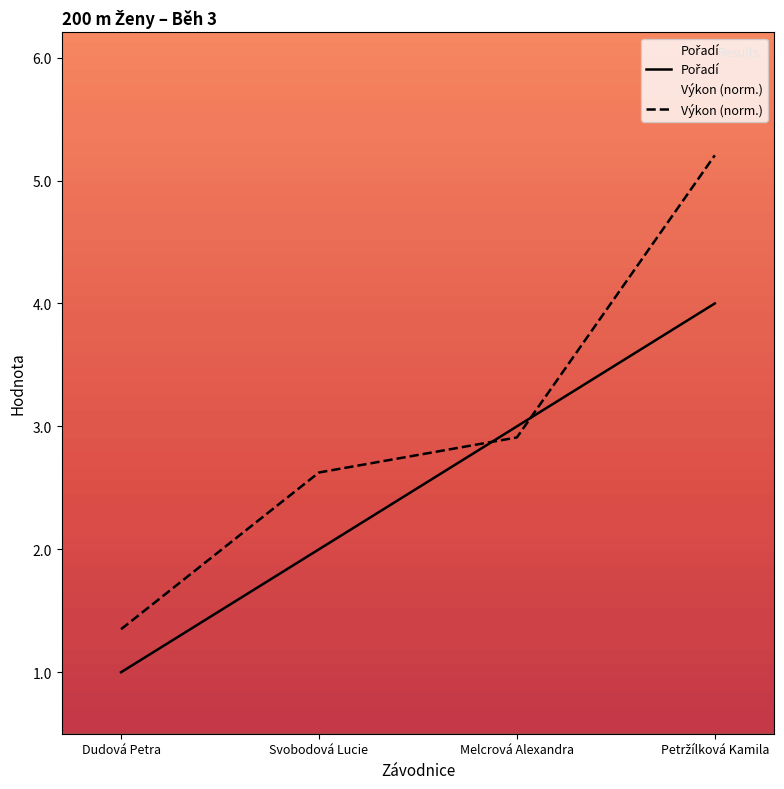

At which label is Výkon closest to 3?

Melcrová Alexandra